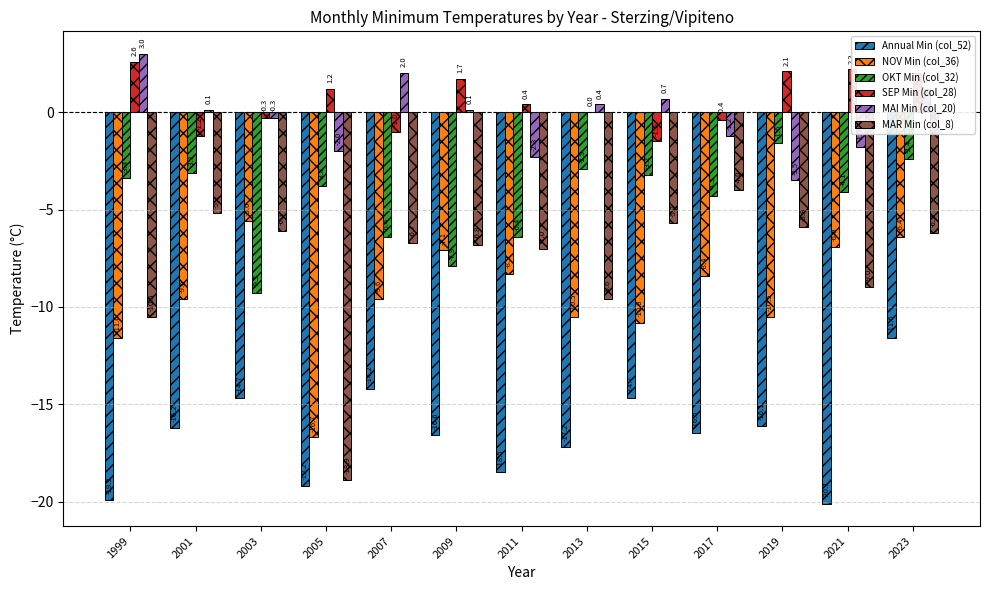

Which series changed the most between 2009 and 2023?

OKT Min (col_32)